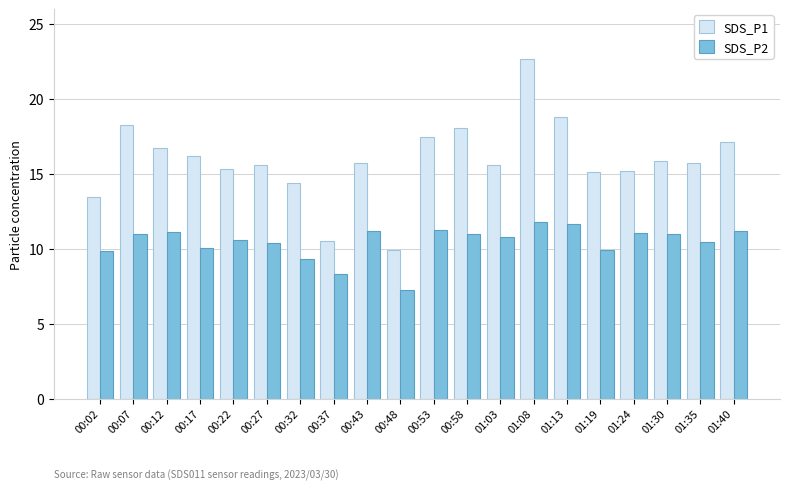

What are all the series names shown in the legend?

SDS_P1, SDS_P2